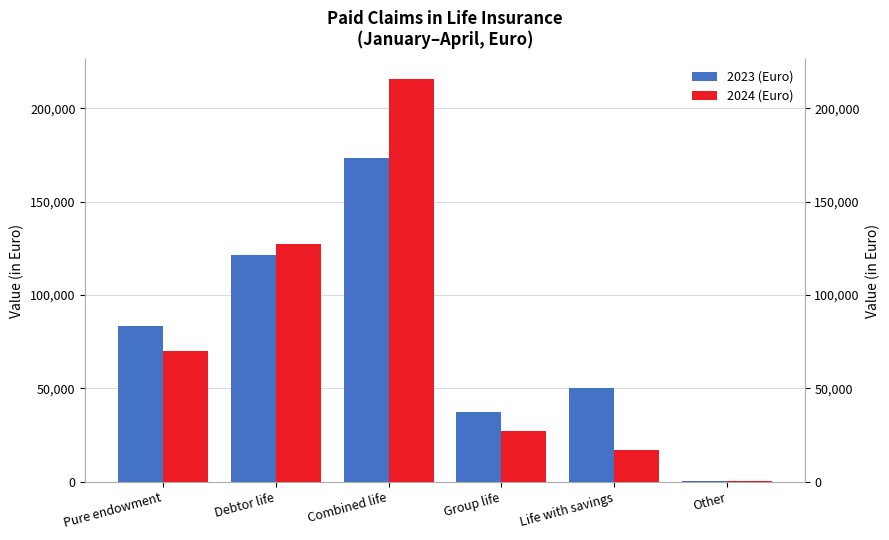

Which label corresponds to the smallest value in the chart?

Other